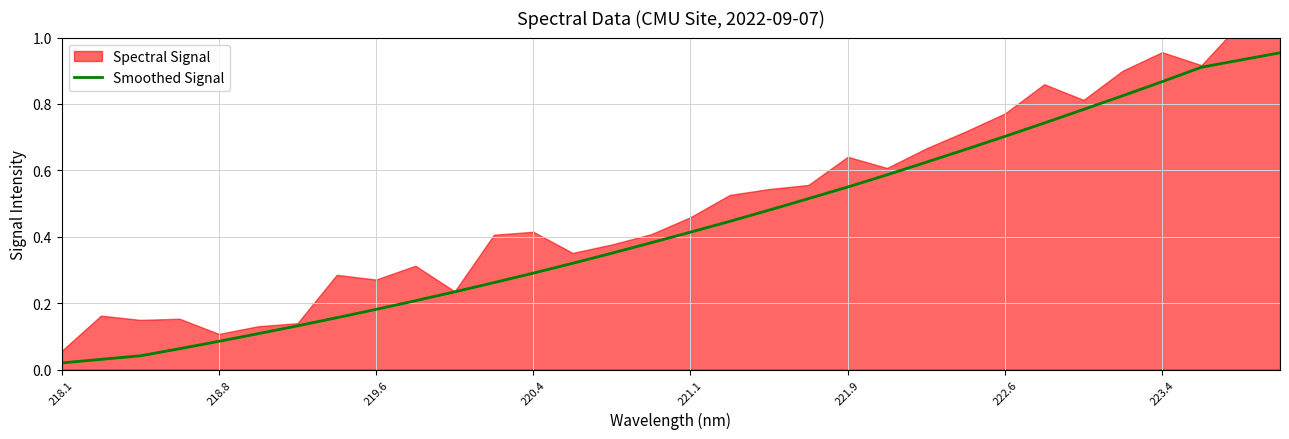

Is it true that Smoothed Signal equals 0.4 at 222.6?

False